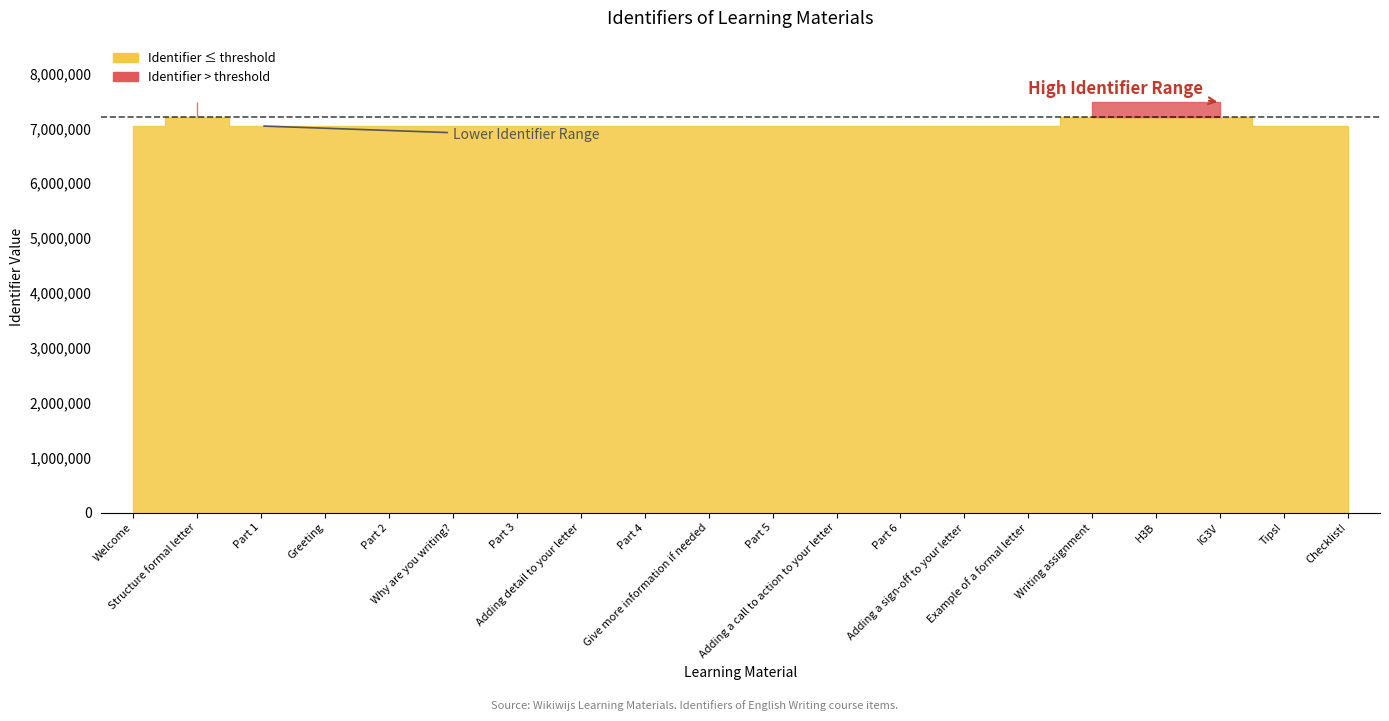

How many lines are shown in the chart?

1